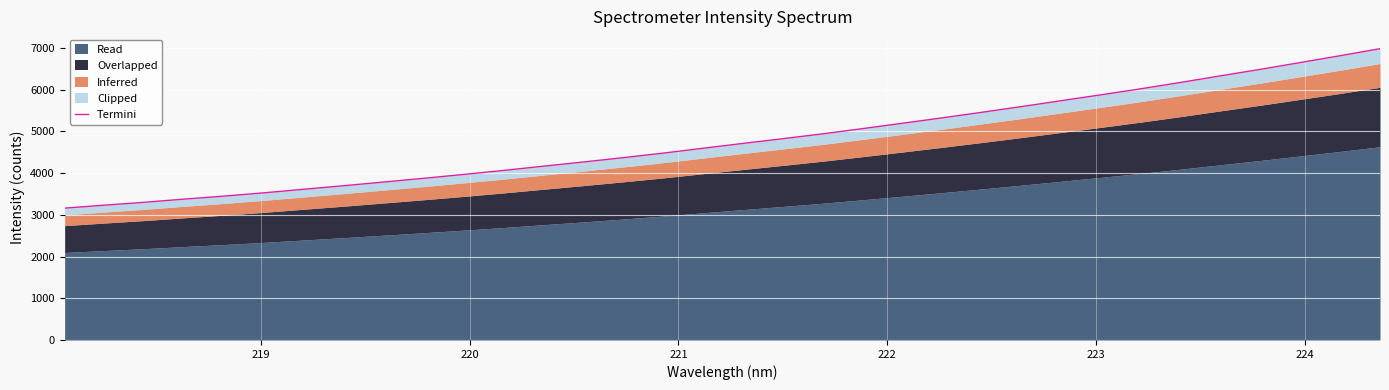

True or false: the data shows 3449.3 at 222.

True